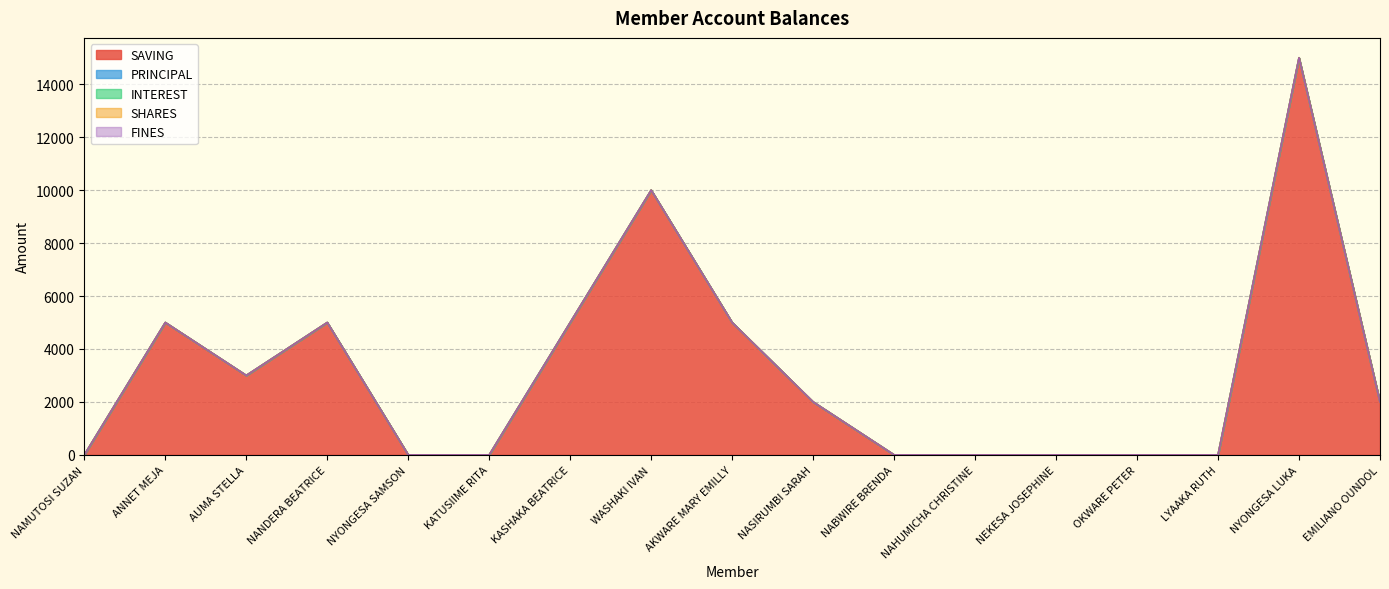

What is the label of the 7th point from the left?

KASHAKA BEATRICE